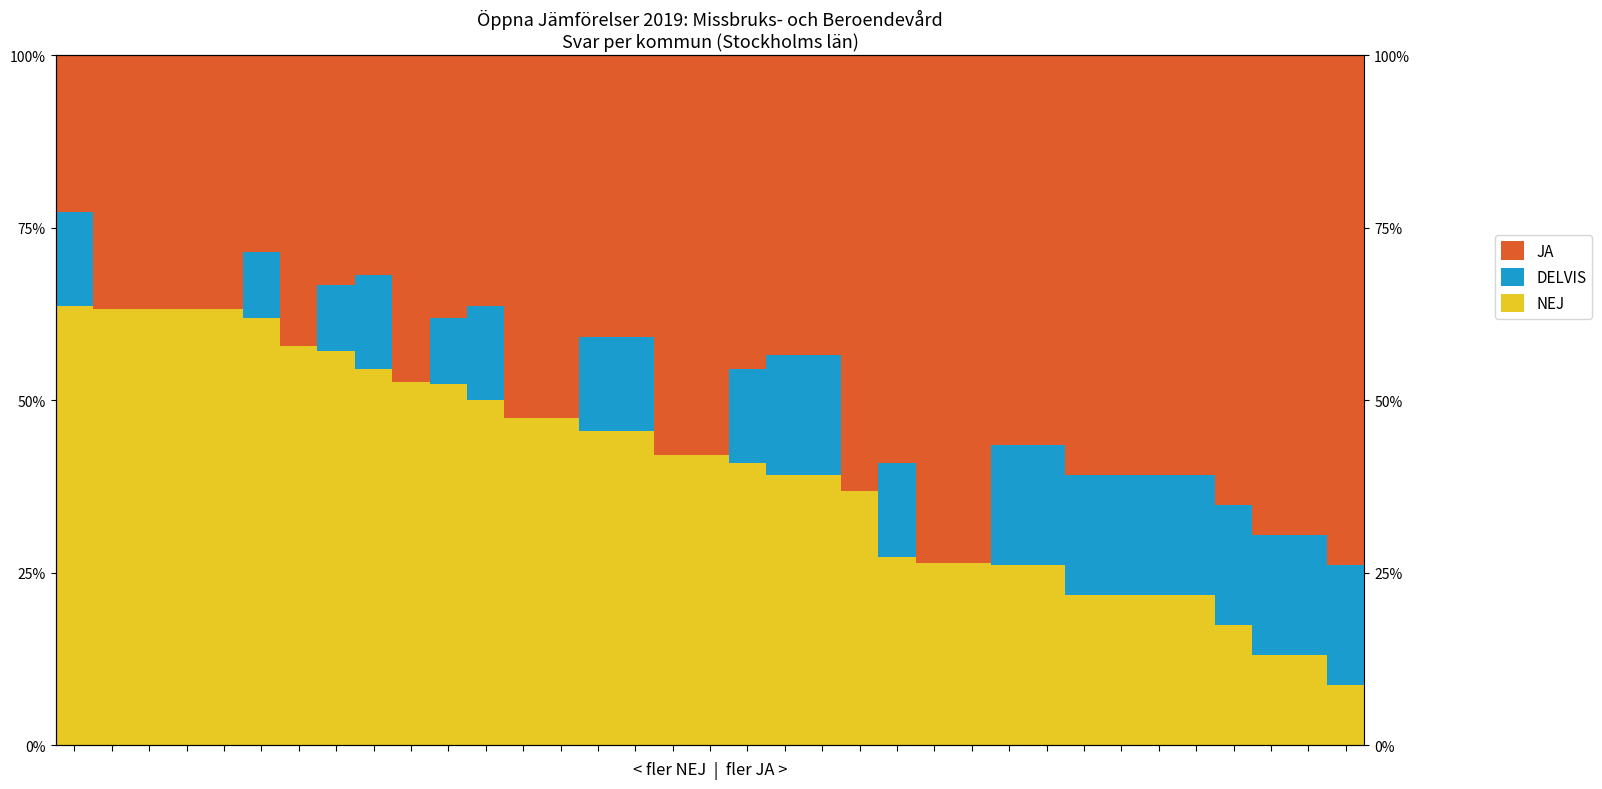

Rank the series at 2 from lowest to highest value.

DELVIS, JA, NEJ